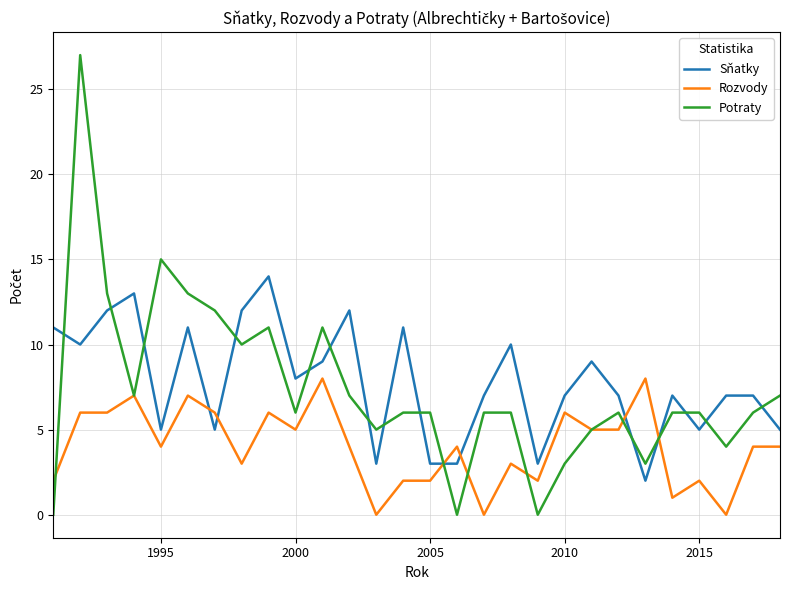

How many times do Rozvody and Sňatky cross each other?

6